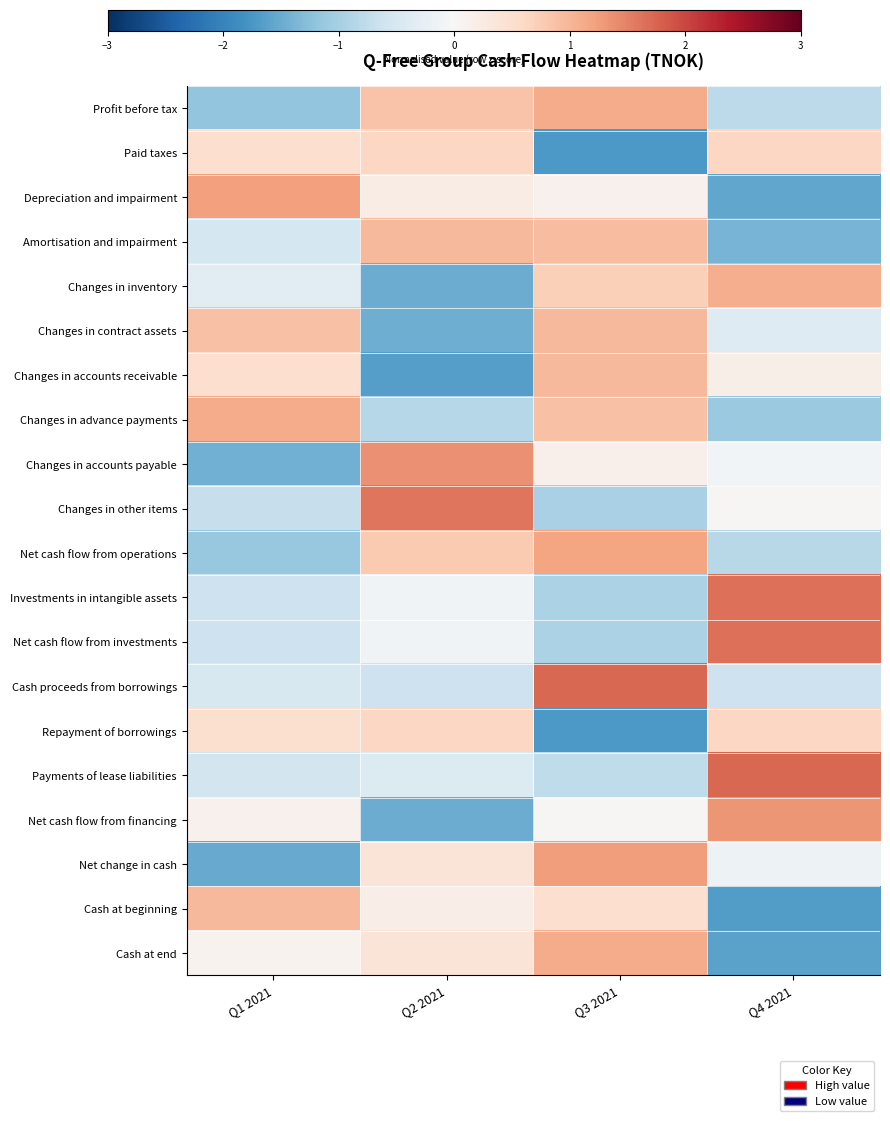

At which category is the sum across all series the highest?

Q3 2021